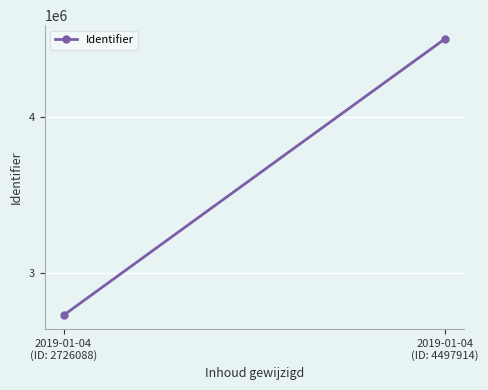

Between 2019-01-04
(ID: 4497914) and 2019-01-04
(ID: 2726088), which is larger?

2019-01-04
(ID: 4497914)